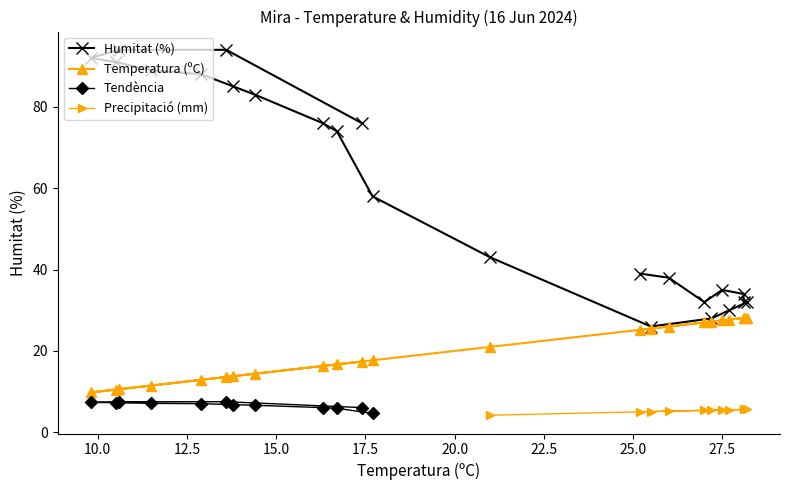

What is the value of the Tendència point at the 9th from the left?

6.1